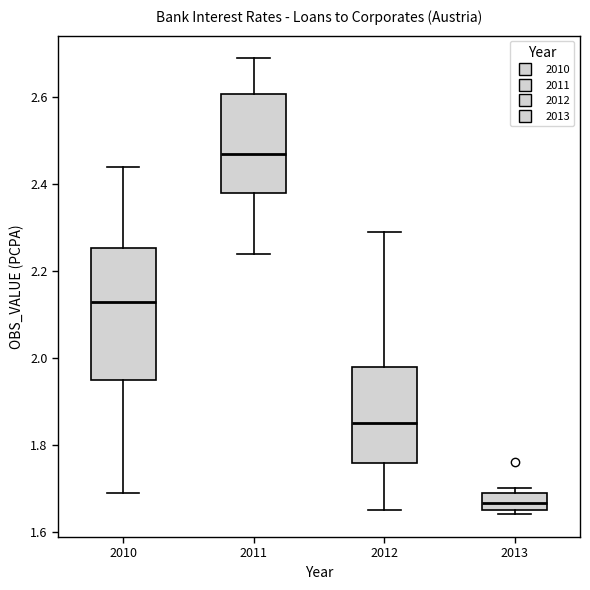

Which box has the highest median line?

2011